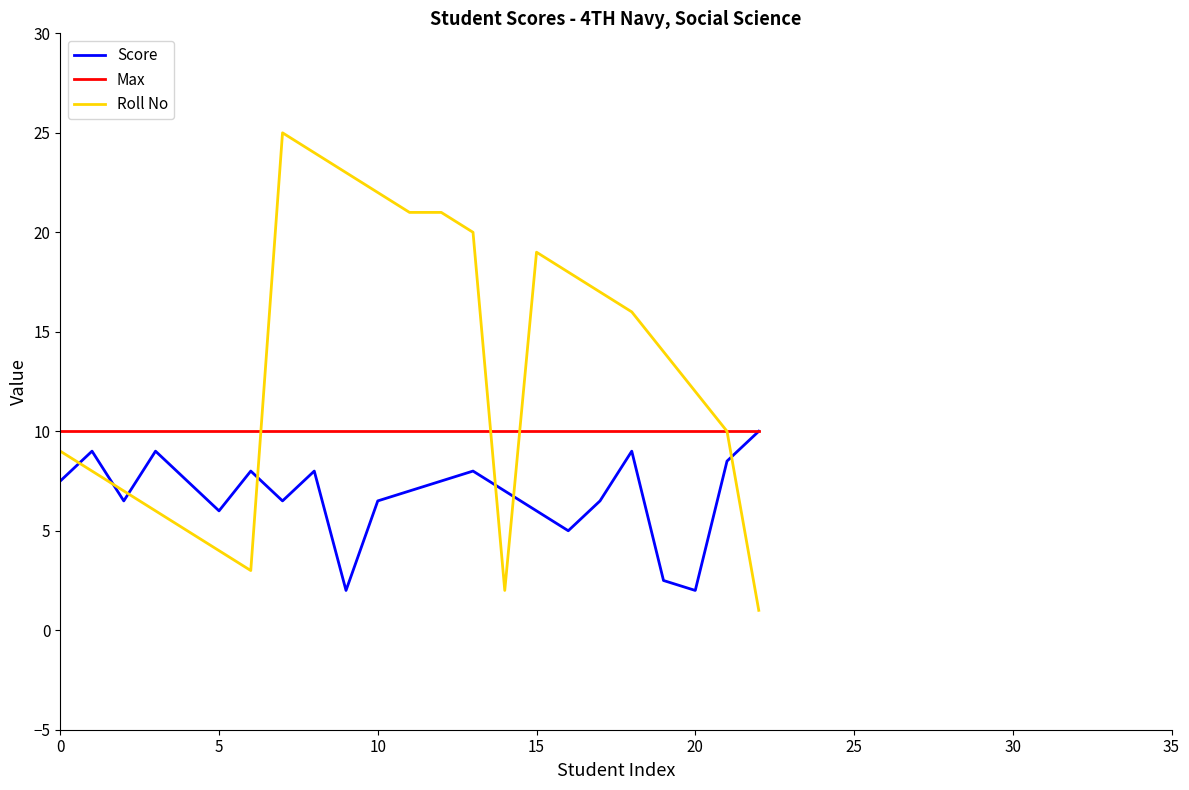

What is the difference between the maximum and minimum values in the Roll No series?

24.0